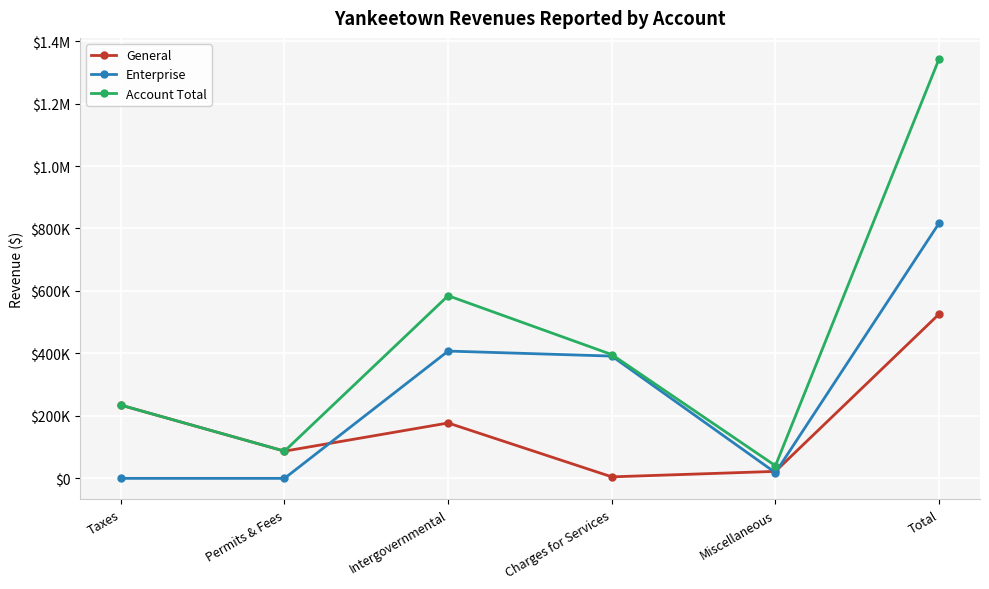

Reading right to left, list all the values displayed in this chart.

General: Total=526034	Miscellaneous=22332	Charges for Services=4823	Intergovernmental=177283	Permits & Fees=87080	Taxes=234516
Enterprise: Total=817099	Miscellaneous=18087	Charges for Services=391482	Intergovernmental=407530	Permits & Fees=0	Taxes=0
Account Total: Total=1343133	Miscellaneous=40419	Charges for Services=396305	Intergovernmental=584813	Permits & Fees=87080	Taxes=234516